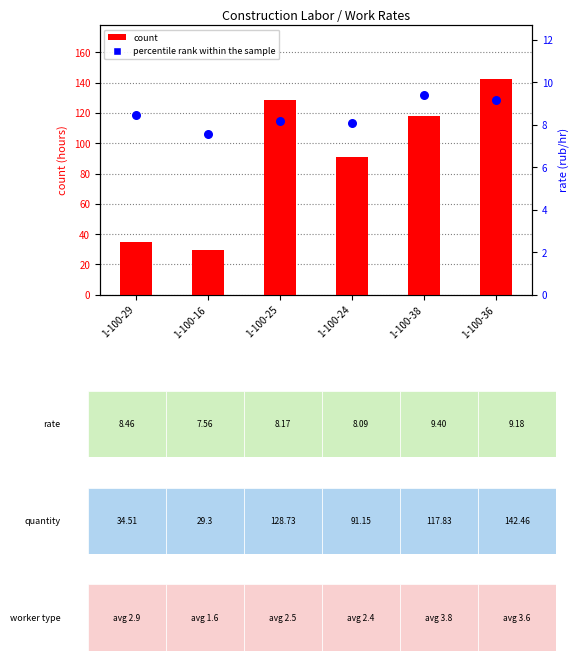

What is the total value across all series at 1-100-25?

136.9